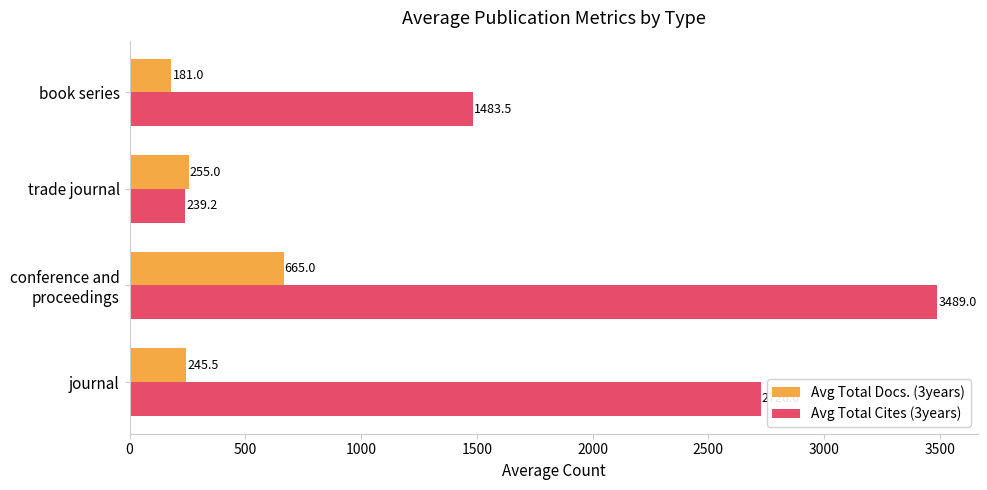

At which label does Avg Total Cites (3years) reach its minimum?

trade journal